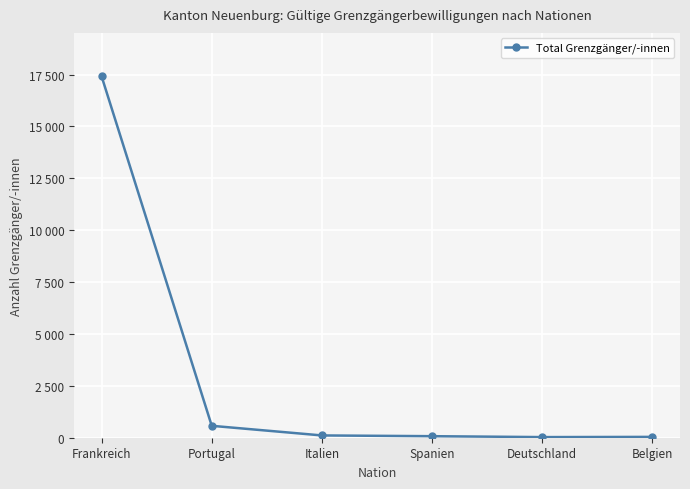

What is the value of the 5th point from the left?

30